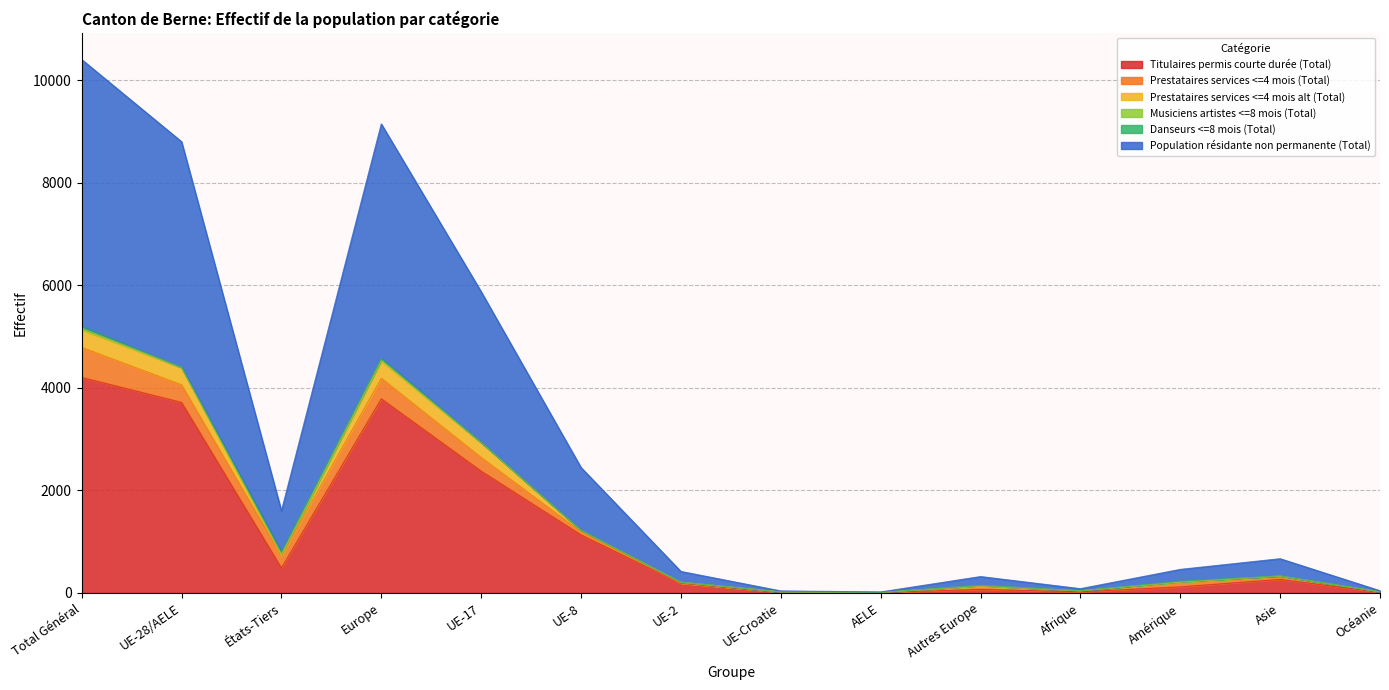

Rank the series by their maximum value, from highest to lowest.

Population résidante non permanente (Total), Titulaires permis courte durée (Total), Prestataires services <=4 mois (Total), Prestataires services <=4 mois alt (Total), Danseurs <=8 mois (Total), Musiciens artistes <=8 mois (Total)